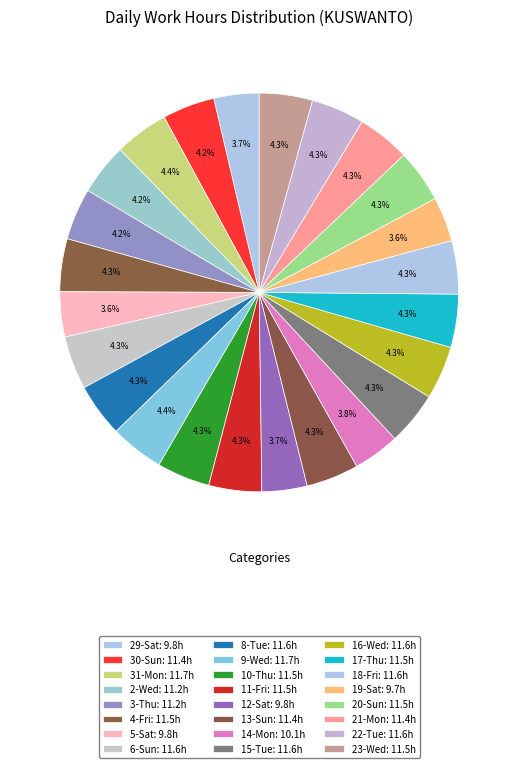

Combined, what portion of the pie is 9-Wed and 5-Sat?

8.0%